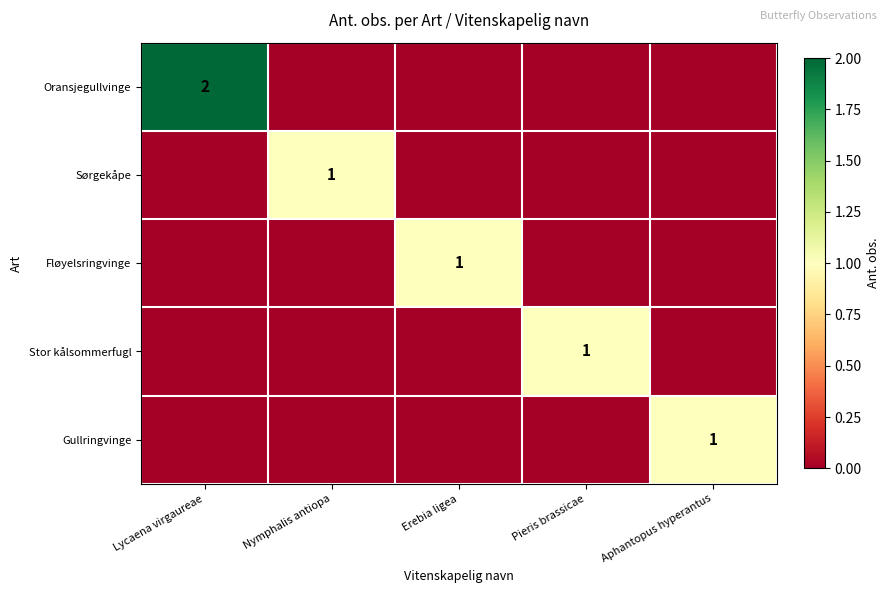

List the series in order of their peak value, highest first.

Oransjegullvinge, Sørgekåpe, Fløyelsringvinge, Stor kålsommerfugl, Gullringvinge